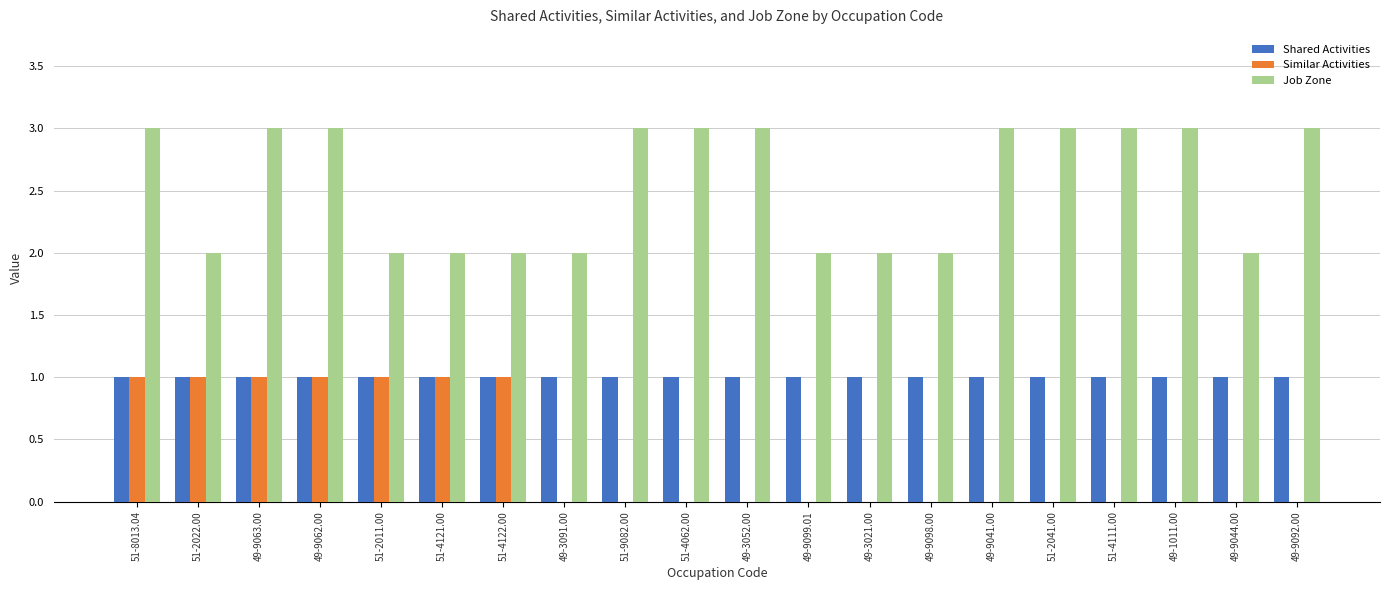

Reading right to left, transcribe all the data shown in this chart.

Shared Activities: 49-9092.00=1	49-9044.00=1	49-1011.00=1	51-4111.00=1	51-2041.00=1	49-9041.00=1	49-9098.00=1	49-3021.00=1	49-9099.01=1	49-3052.00=1	51-4062.00=1	51-9082.00=1	49-3091.00=1	51-4122.00=1	51-4121.00=1	51-2011.00=1	49-9062.00=1	49-9063.00=1	51-2022.00=1	51-8013.04=1
Similar Activities: 49-9092.00=0	49-9044.00=0	49-1011.00=0	51-4111.00=0	51-2041.00=0	49-9041.00=0	49-9098.00=0	49-3021.00=0	49-9099.01=0	49-3052.00=0	51-4062.00=0	51-9082.00=0	49-3091.00=0	51-4122.00=1	51-4121.00=1	51-2011.00=1	49-9062.00=1	49-9063.00=1	51-2022.00=1	51-8013.04=1
Job Zone: 49-9092.00=3	49-9044.00=2	49-1011.00=3	51-4111.00=3	51-2041.00=3	49-9041.00=3	49-9098.00=2	49-3021.00=2	49-9099.01=2	49-3052.00=3	51-4062.00=3	51-9082.00=3	49-3091.00=2	51-4122.00=2	51-4121.00=2	51-2011.00=2	49-9062.00=3	49-9063.00=3	51-2022.00=2	51-8013.04=3